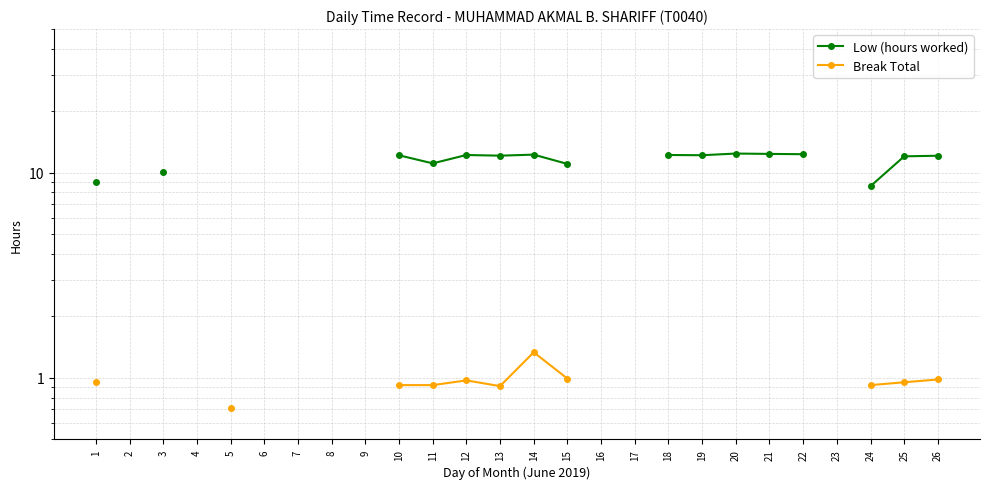

How many lines are shown in the chart?

2